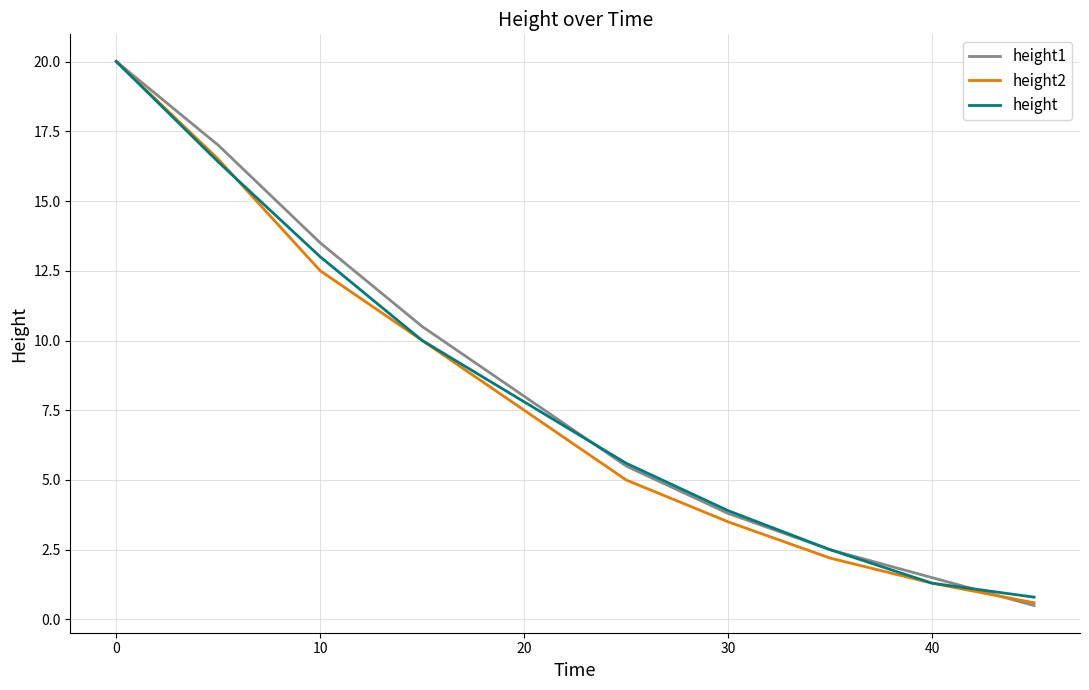

What is the minimum value for height?

0.8